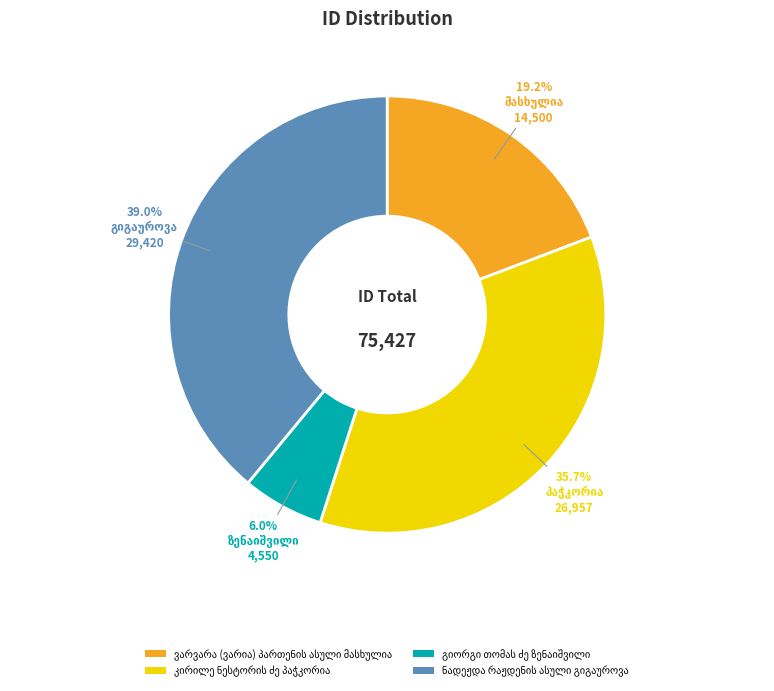

Does any single category account for the majority?

No